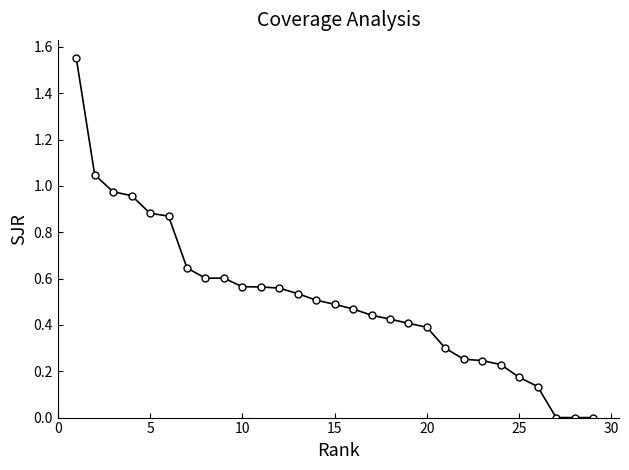

How many lines are shown in the chart?

1